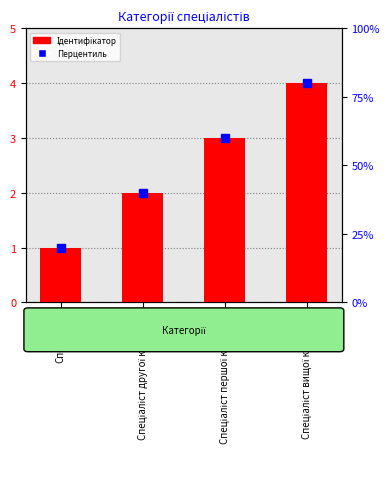

What is the label of the 3rd bar from the right?

Спеціаліст другої категорії